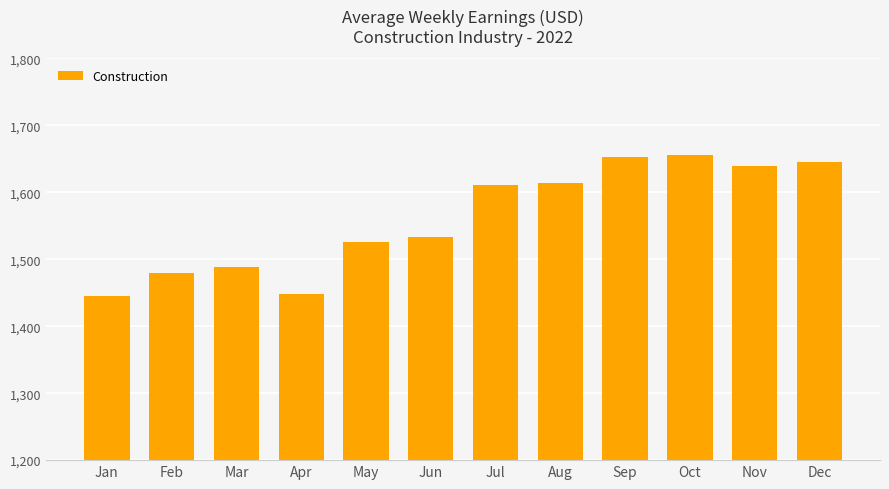

What is the smallest value displayed?

1445.1